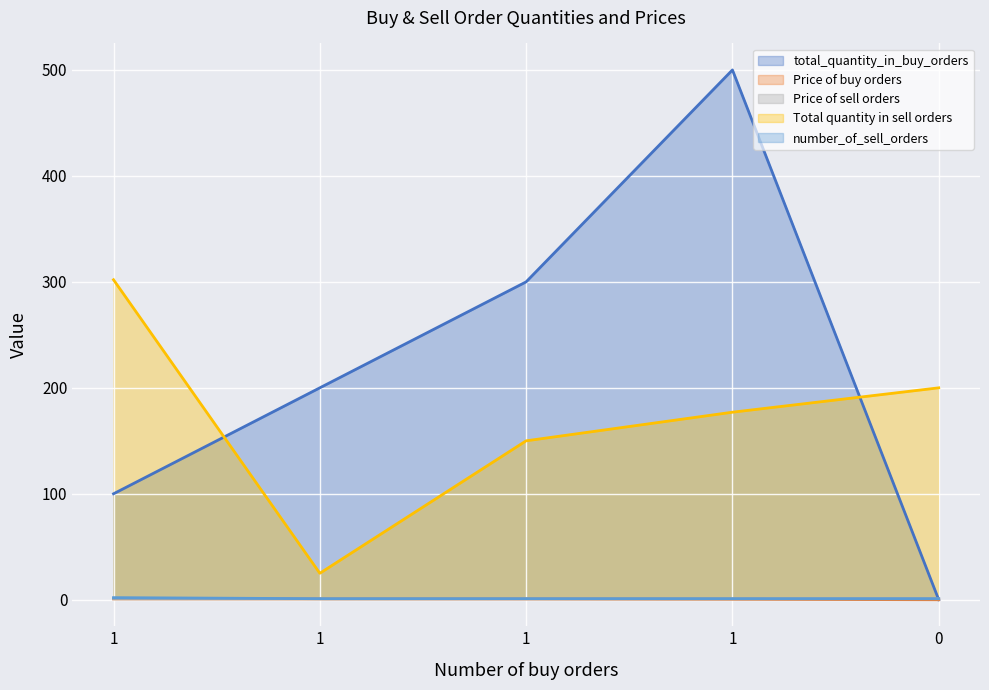

At how many categories does at least one series exceed 428?

1